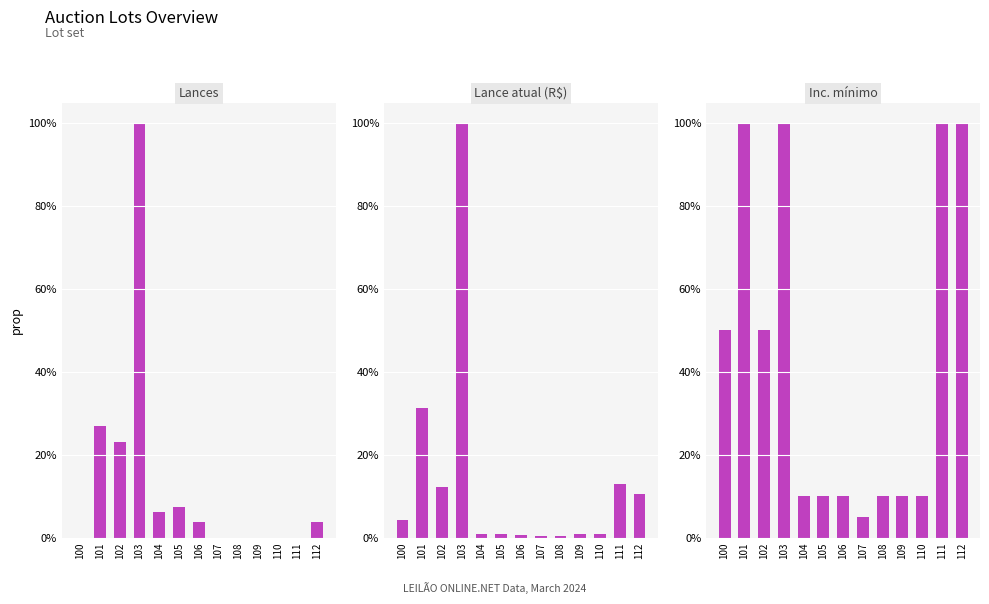

What is the sum of all Lances values?

1.7